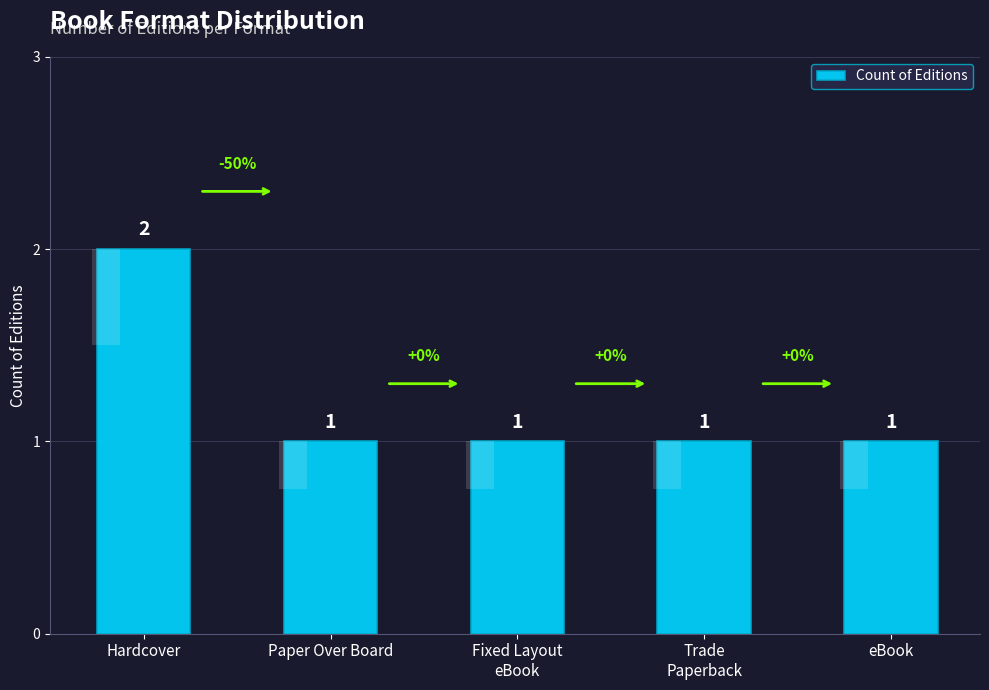

Is it true that the value at Trade
Paperback is 1?

True